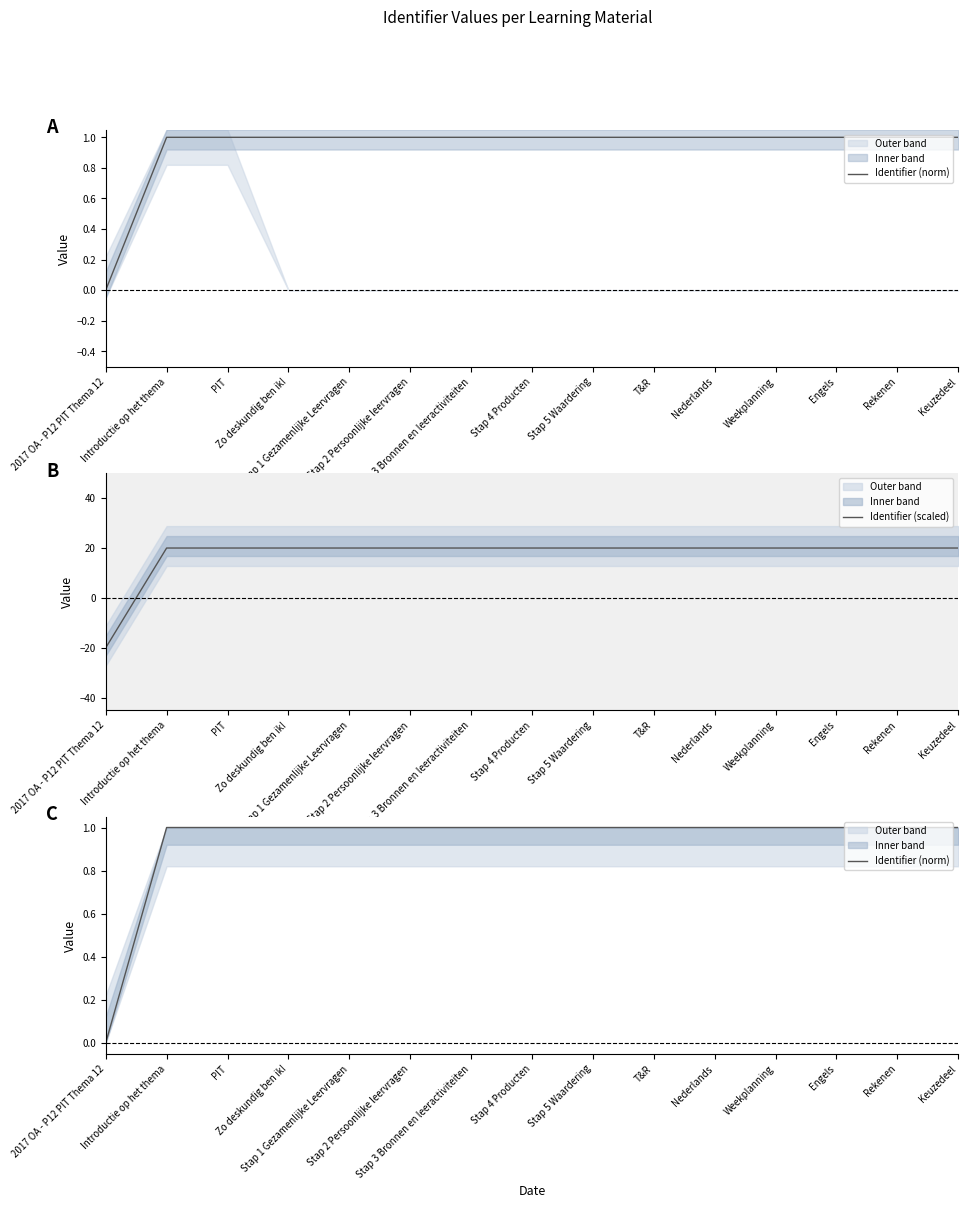

True or false: Identifier (scaled) and Identifier (norm) intersect in this chart.

True